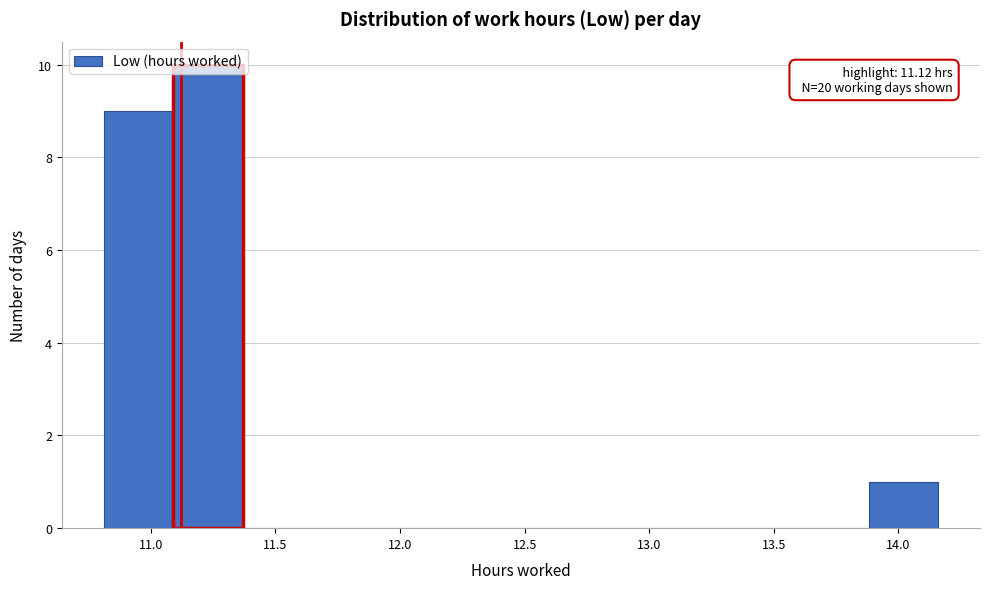

Over which range of the x-axis is the bar tallest?

11.10 to 11.35